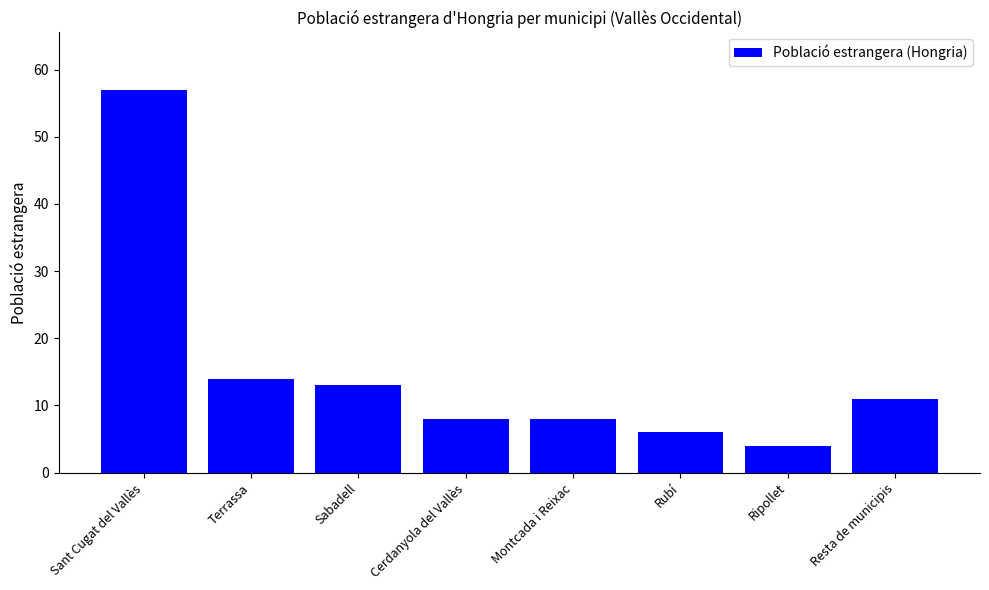

What position from the right is Resta de municipis?

1